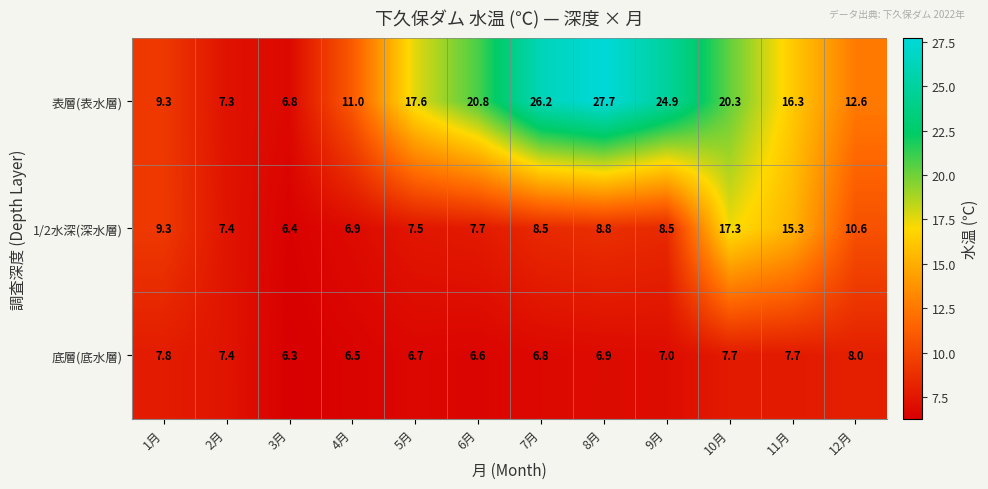

What is the approximate value of 底層(底水層) at 5月?

6.7